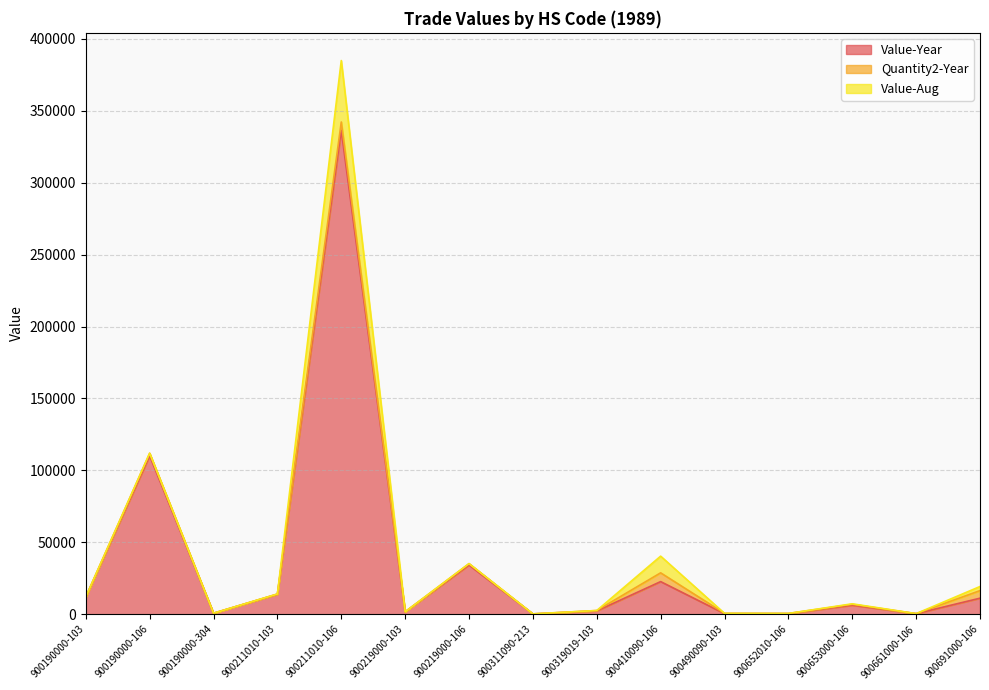

After their last crossing, which series has the higher values: Value-Aug or Quantity2-Year?

Quantity2-Year